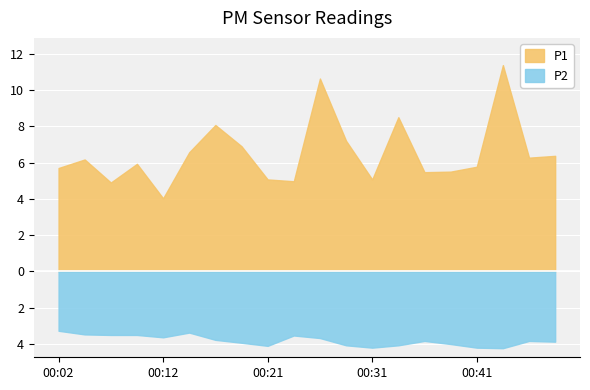

Which category has the highest value across all series?

00:43